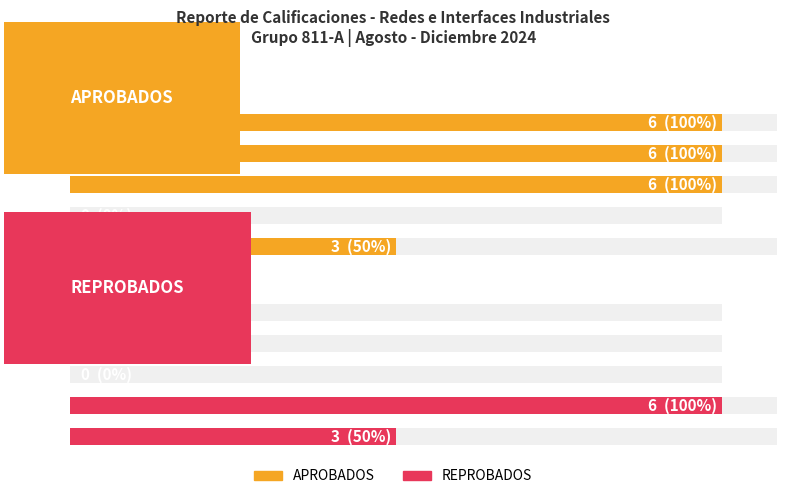

How many data points does each series have?

5